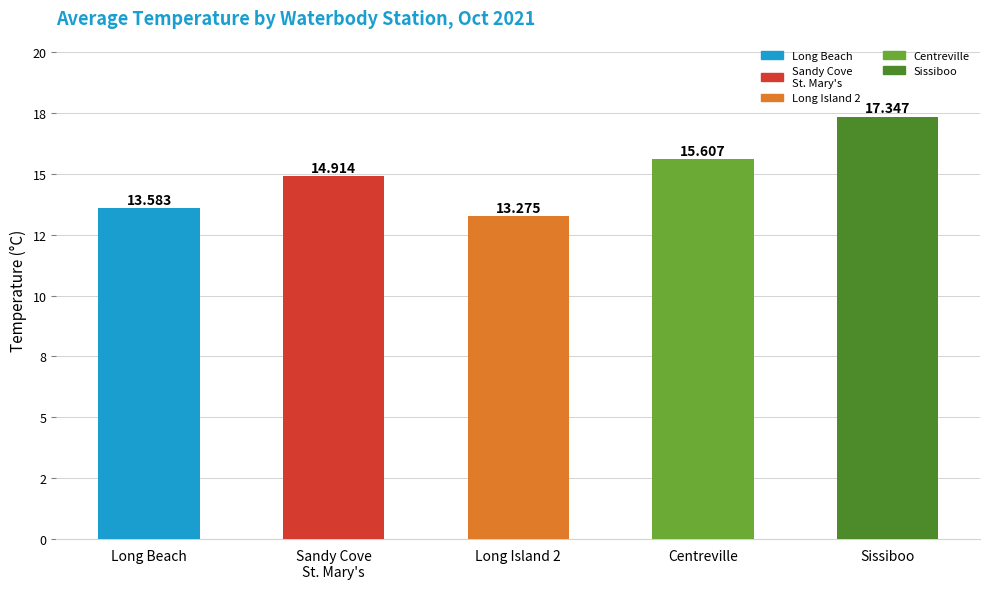

What is the change in value from Long Beach to Centreville?

+2.0